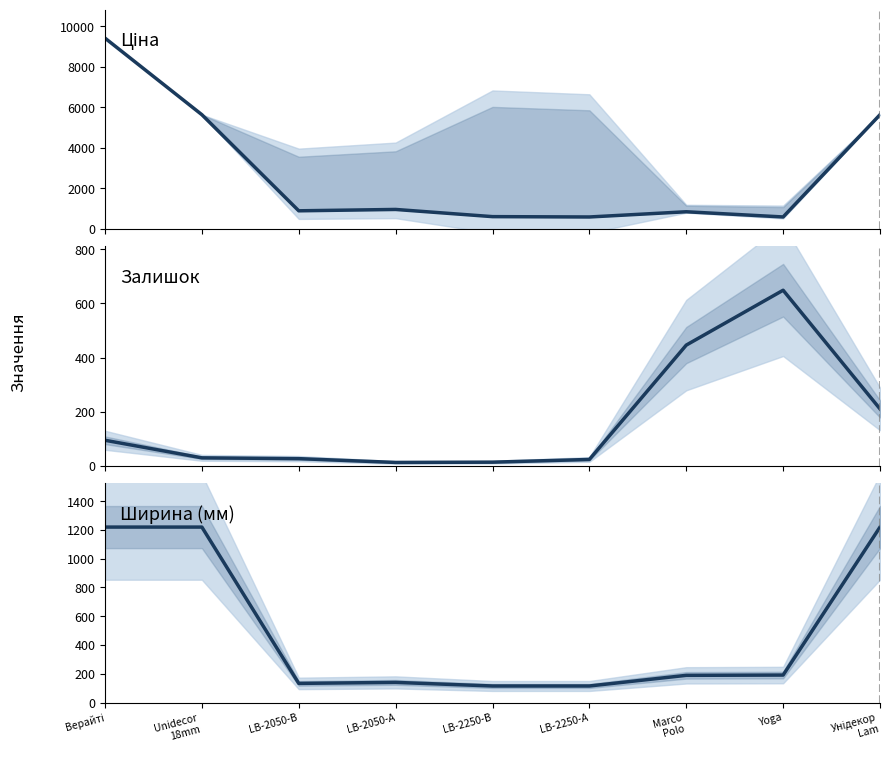

Reading right to left, what are all the values shown in this chart?

Ціна: Унідекор
Lam=5636.0	Yoga=586.0	Marco
Polo=842.8	LB-2250-А=585.3	LB-2250-В=602.1	LB-2050-А=957.1	LB-2050-В=889.9	Unidecor
18mm=5636.0	Верайті=9416.9
Залишок: Унідекор
Lam=210.0	Yoga=649.0	Marco
Polo=446.0	LB-2250-А=23.0	LB-2250-В=13.0	LB-2050-А=12.0	LB-2050-В=26.0	Unidecor
18mm=29.0	Верайті=94.0
Ширина: Унідекор
Lam=1220.0	Yoga=191.0	Marco
Polo=189.0	LB-2250-А=115.0	LB-2250-В=115.0	LB-2050-А=140.0	LB-2050-В=133.0	Unidecor
18mm=1220.0	Верайті=1220.0